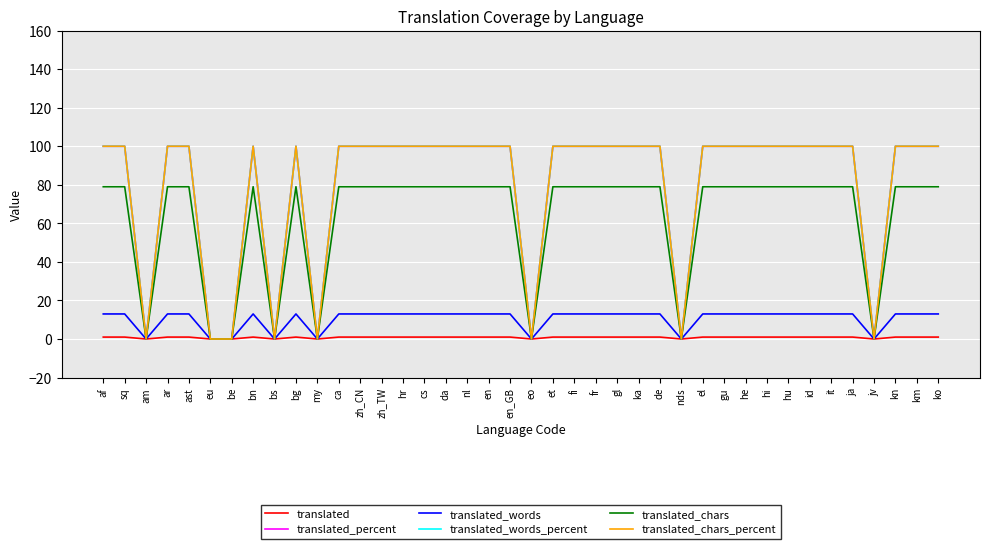

What is the sum of the translated_percent values at jv and el?

100